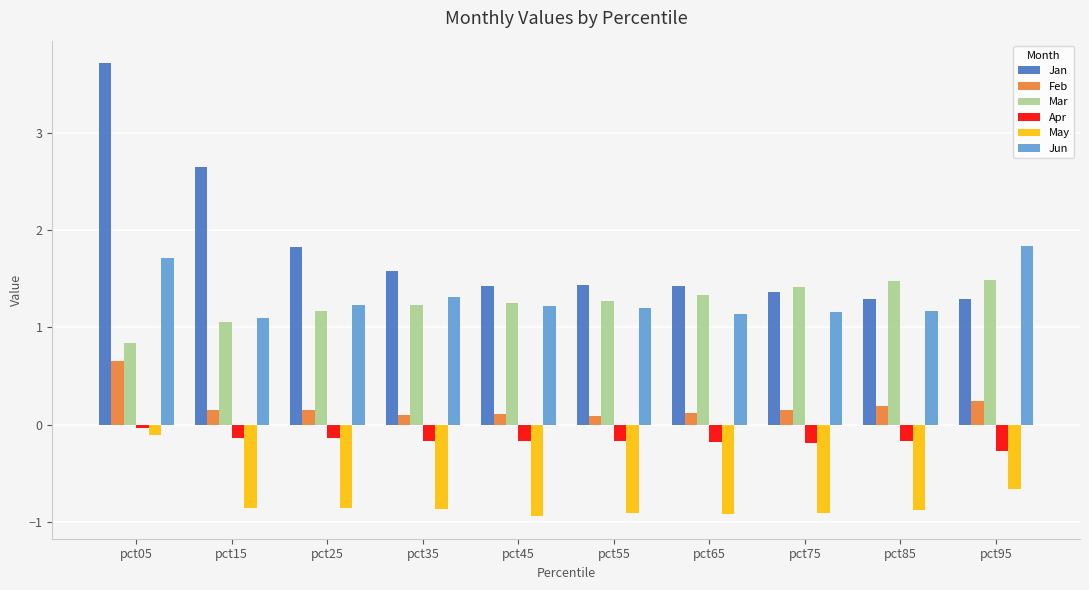

What is the lowest value of the May series?

-0.9